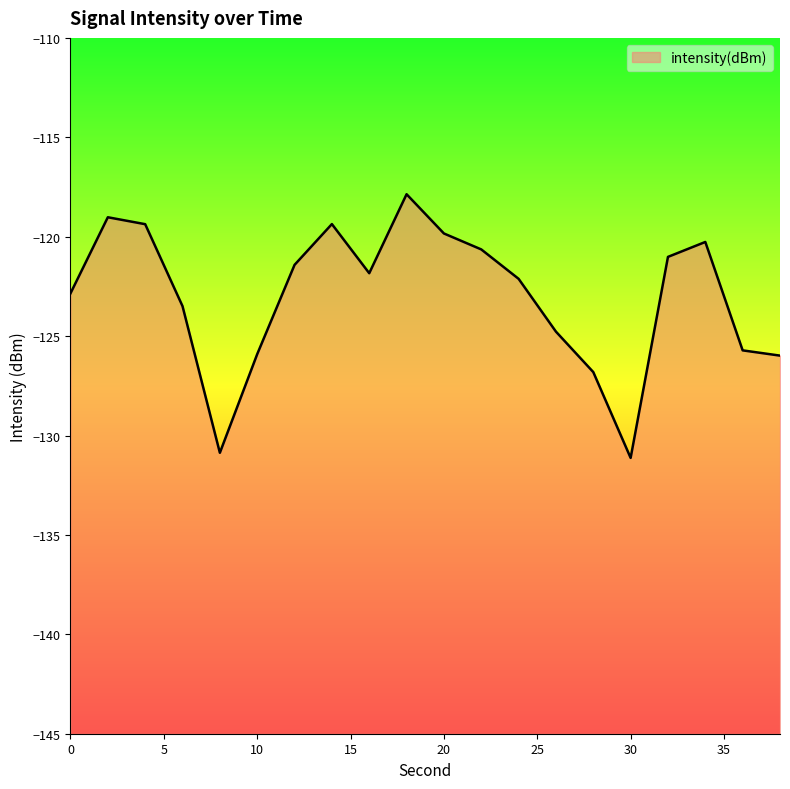

Rank the categories by value from lowest to highest.

30, 8, 28, 38, 10, 36, 26, 6, 0, 24, 16, 12, 32, 22, 34, 20, 4, 14, 2, 18